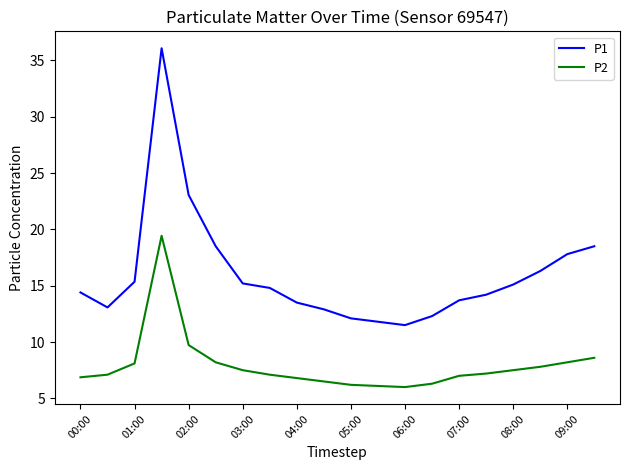

True or false: P2 and P1 cross at least once.

False